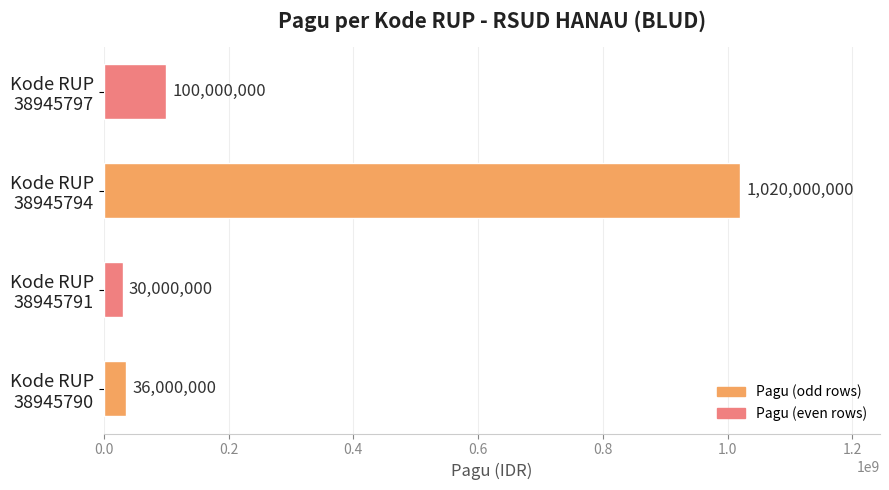

List the labels in order of value, largest first.

Kode RUP
38945794, Kode RUP
38945797, Kode RUP
38945790, Kode RUP
38945791